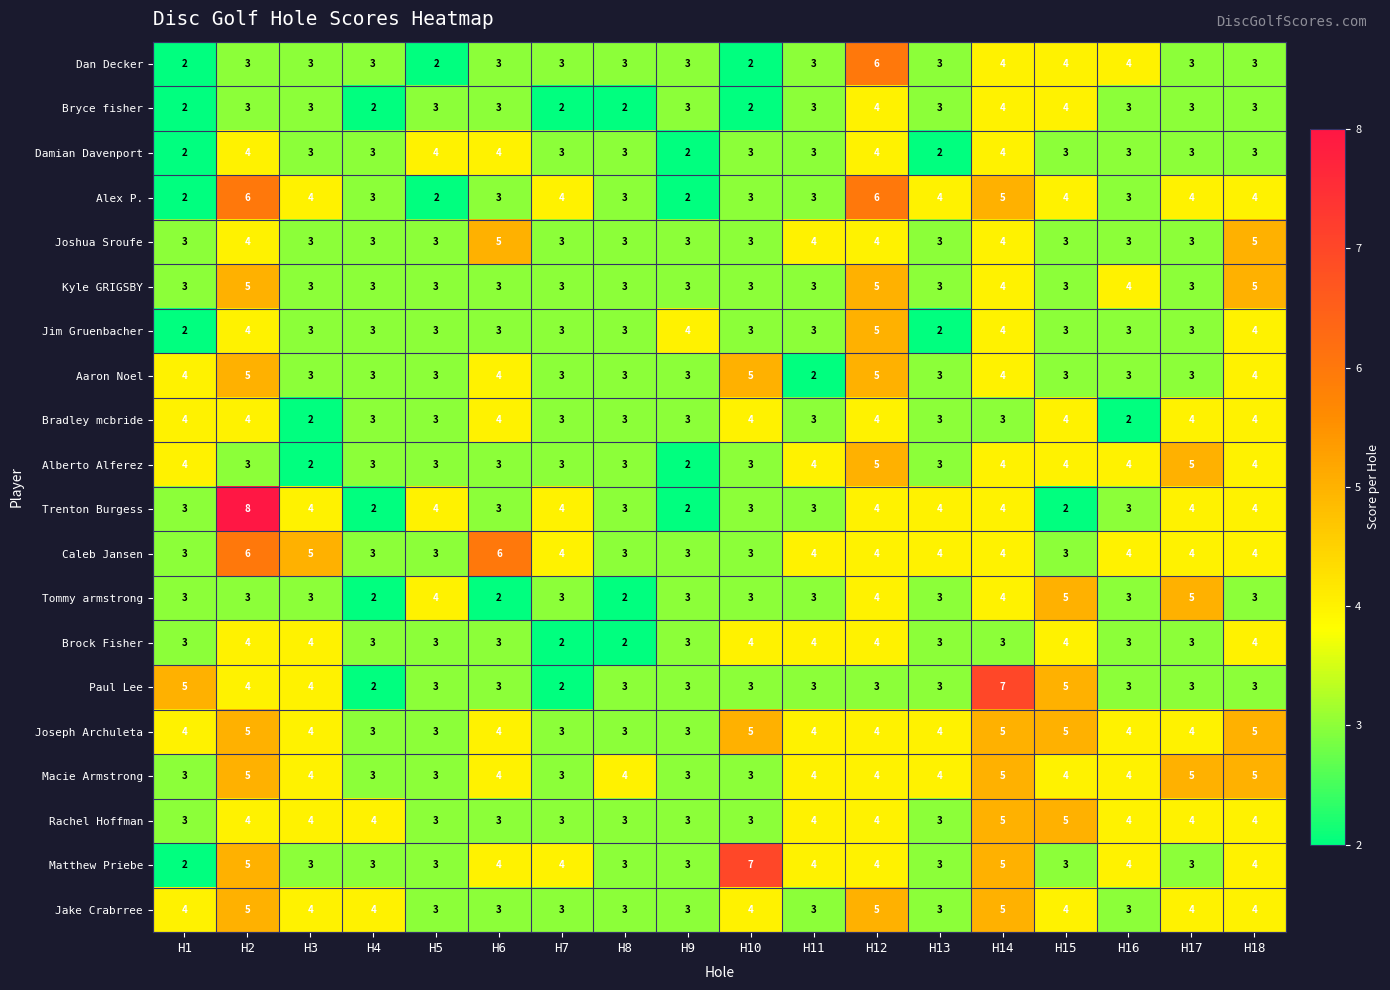

Which series has the largest total across all categories?

Joseph Archuleta